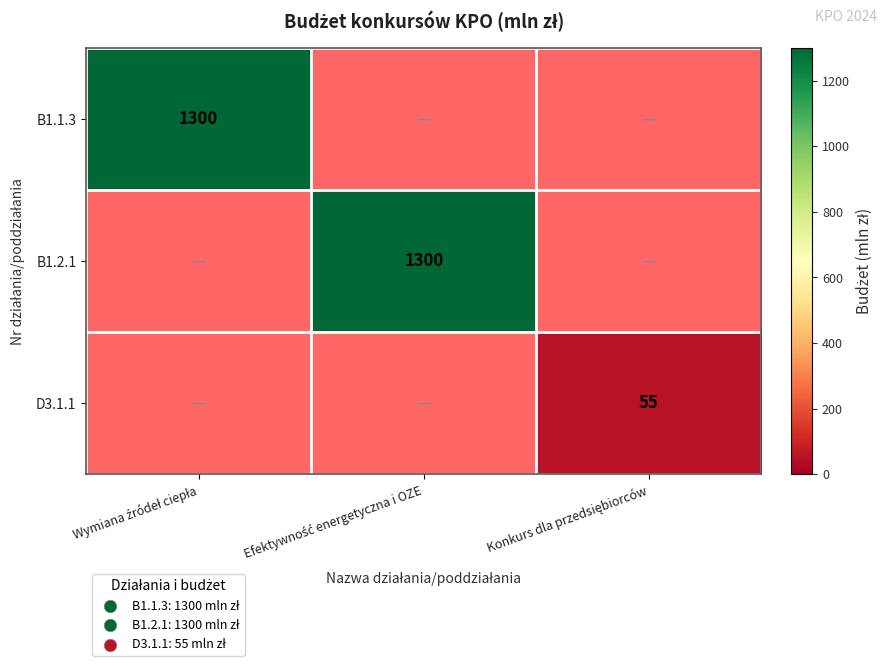

Which series has the largest range (max minus min)?

B1.1.3